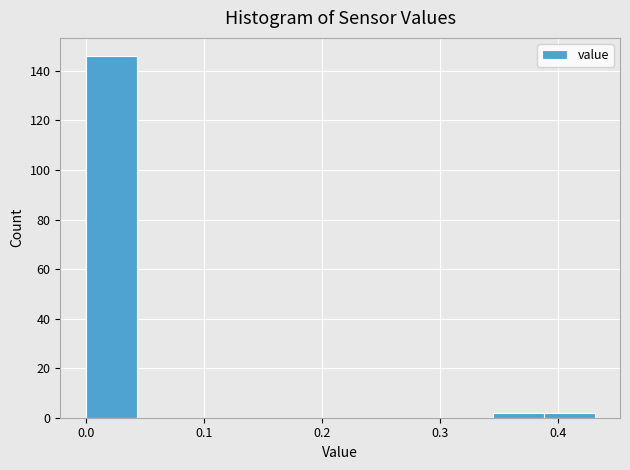

Over which range of the x-axis is the bar tallest?

0.00 to 0.04